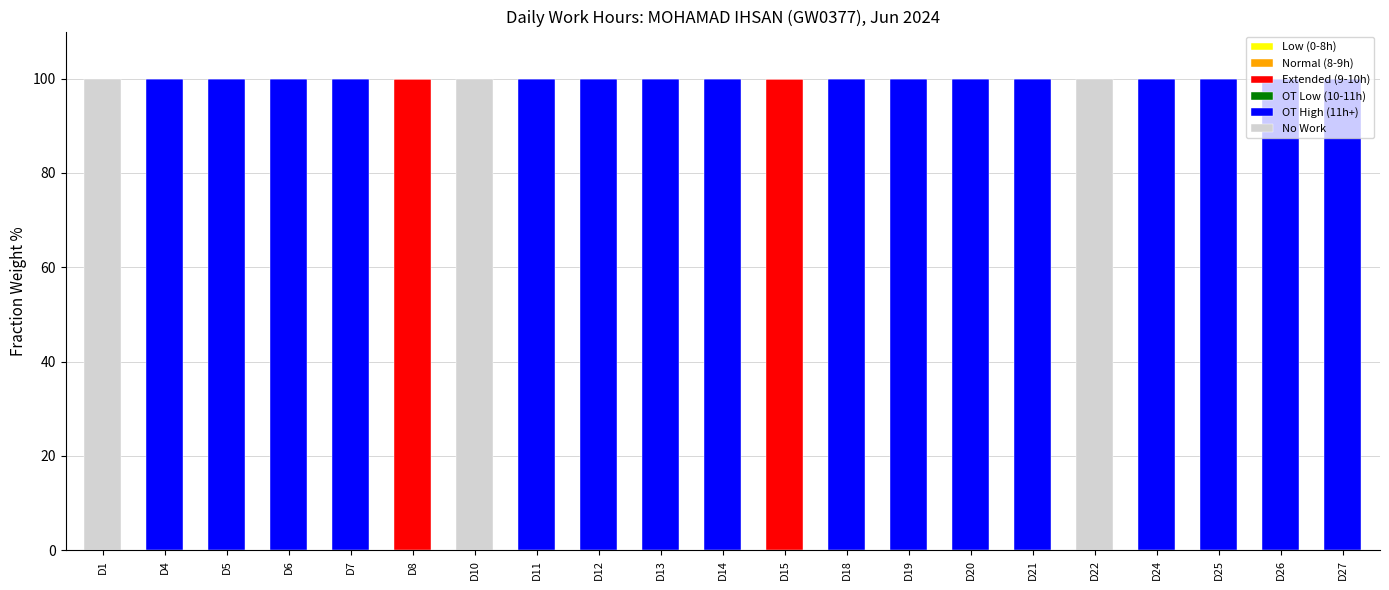

What is the sum of the Extended (9-10h) values at D22 and D15?

100